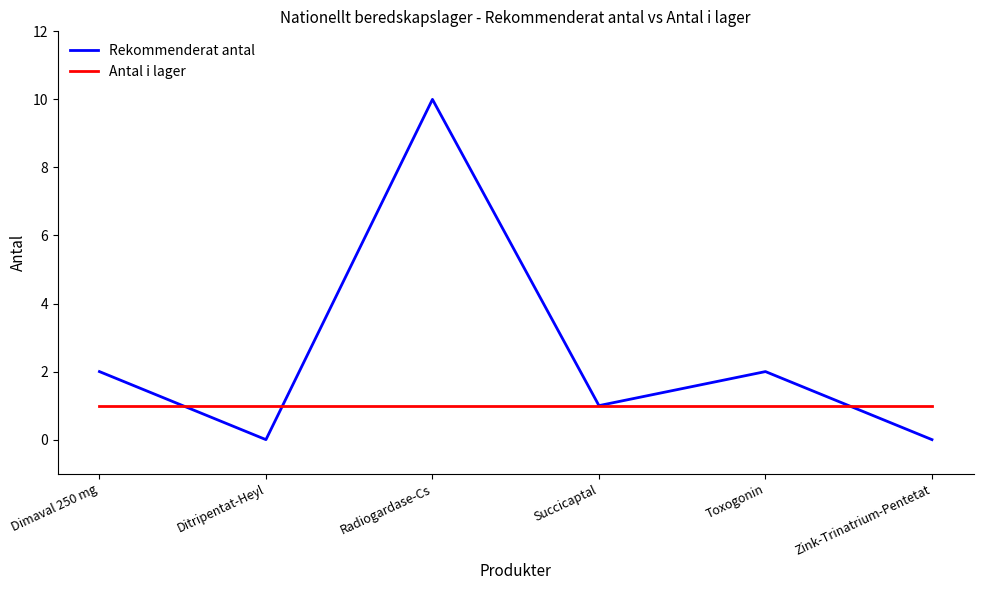

Reading left to right, list all the values displayed in this chart.

Rekommenderat antal: 2	0	10	1	2	0
Antal i lager: 1	1	1	1	1	1